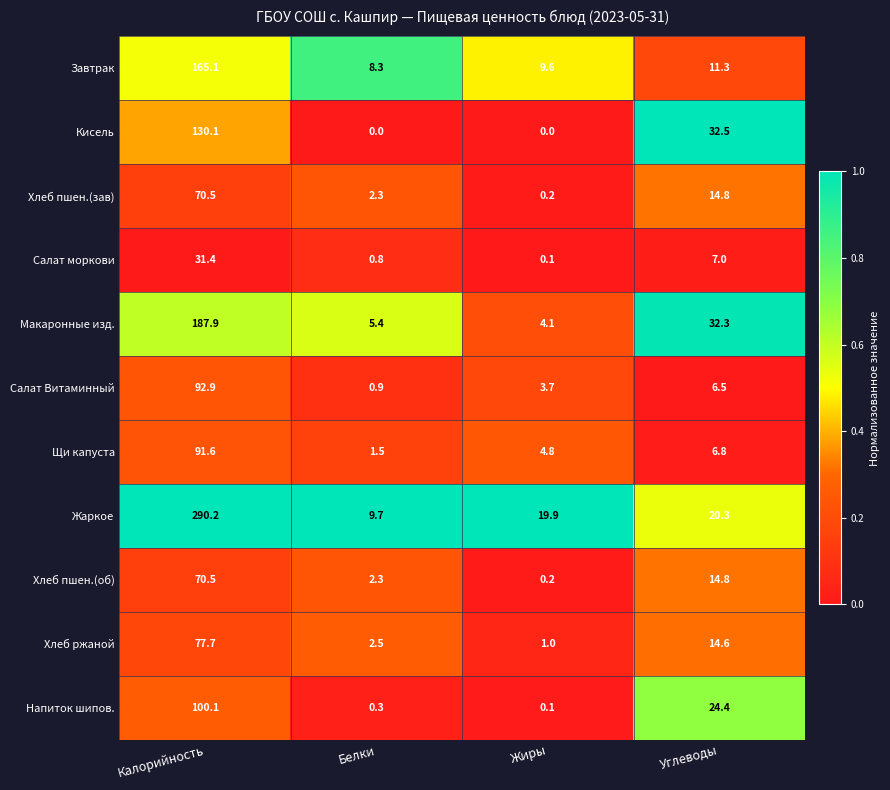

What is the highest value of the Хлеб ржаной series?

77.7